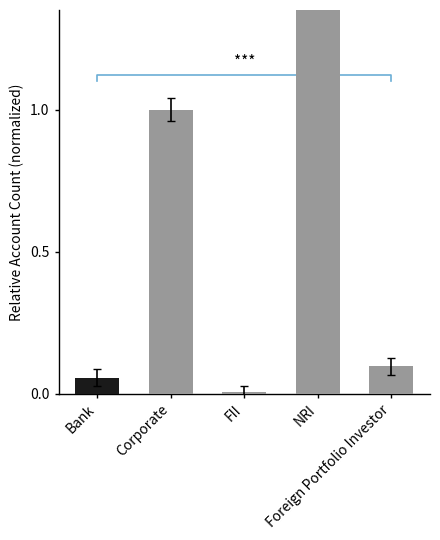

Is it true that the value at Bank is 0.1?

True